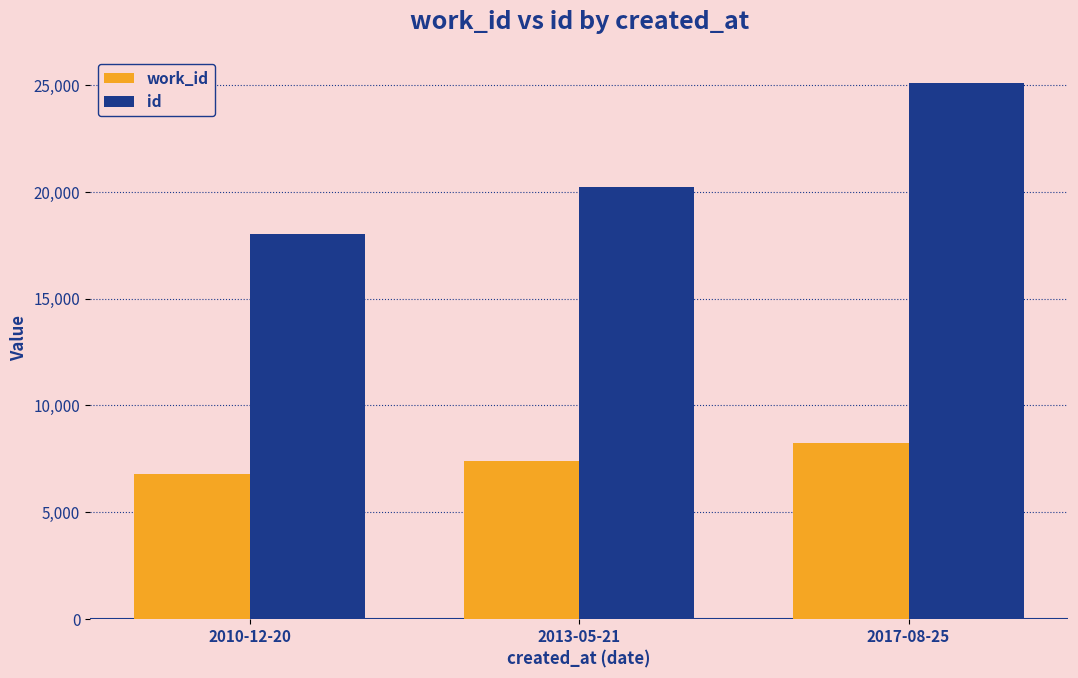

What is the approximate value of id at 2010-12-20, to the nearest 100?

18000